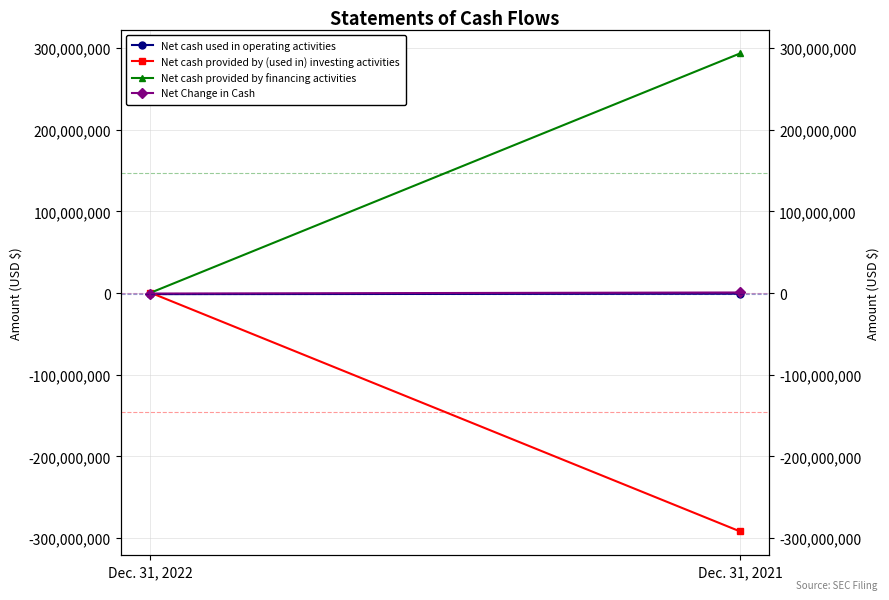

Which series has the widest spread of values?

Net cash provided by financing activities